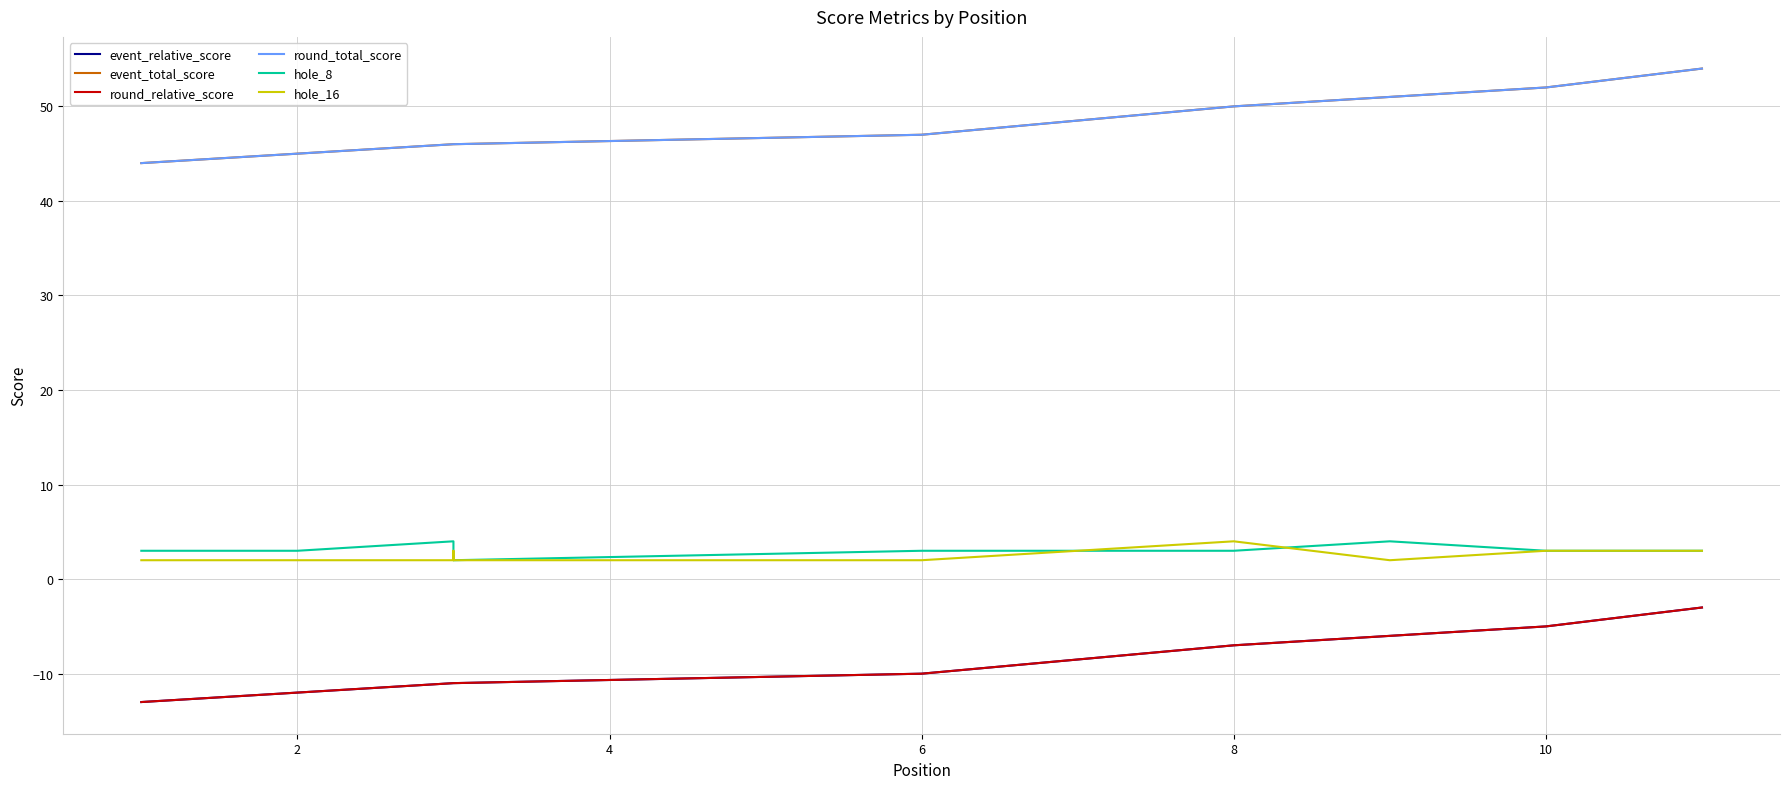

List the series in order of their peak value, lowest first.

event_relative_score, round_relative_score, hole_8, hole_16, event_total_score, round_total_score